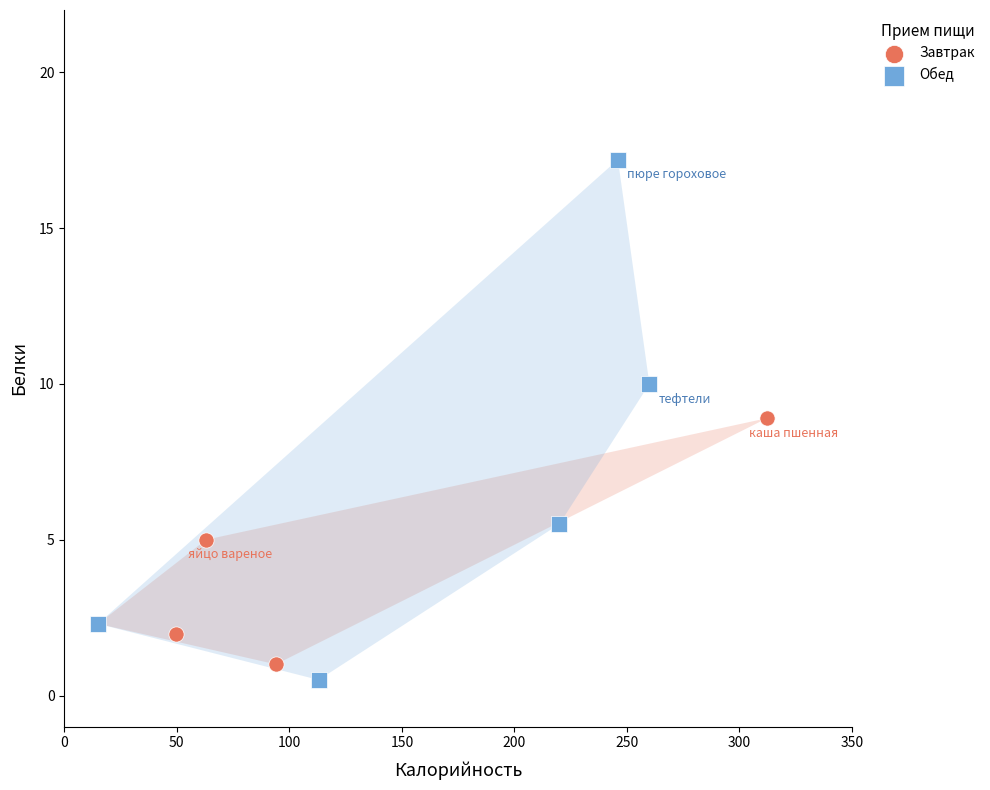

What are all the series names shown in the legend?

Завтрак, Обед